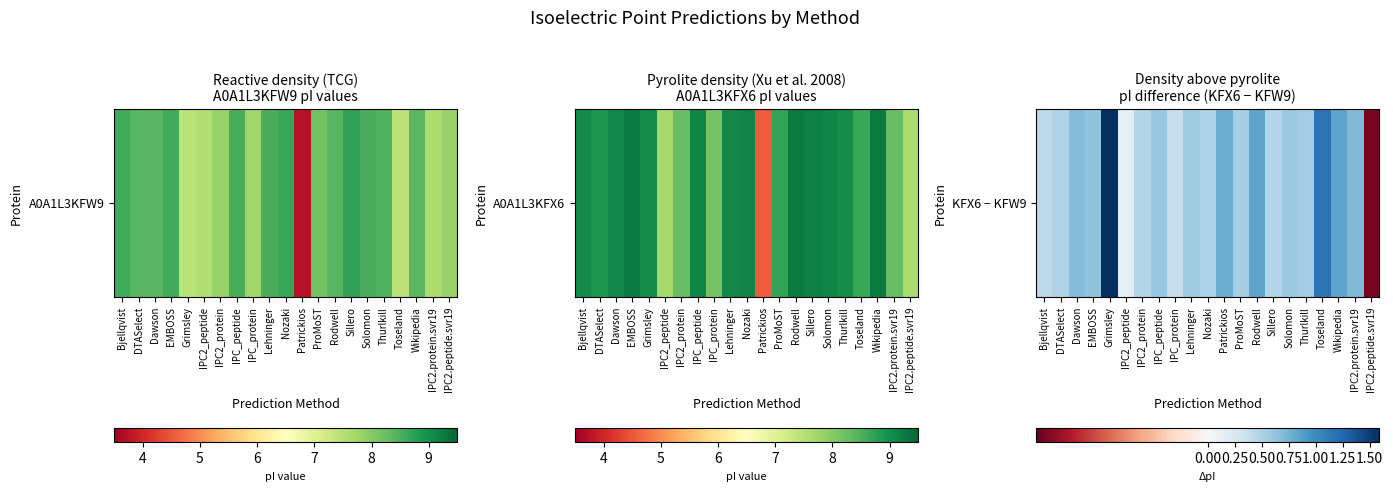

What is the change in value from Dawson to IPC2_peptide?

-0.5